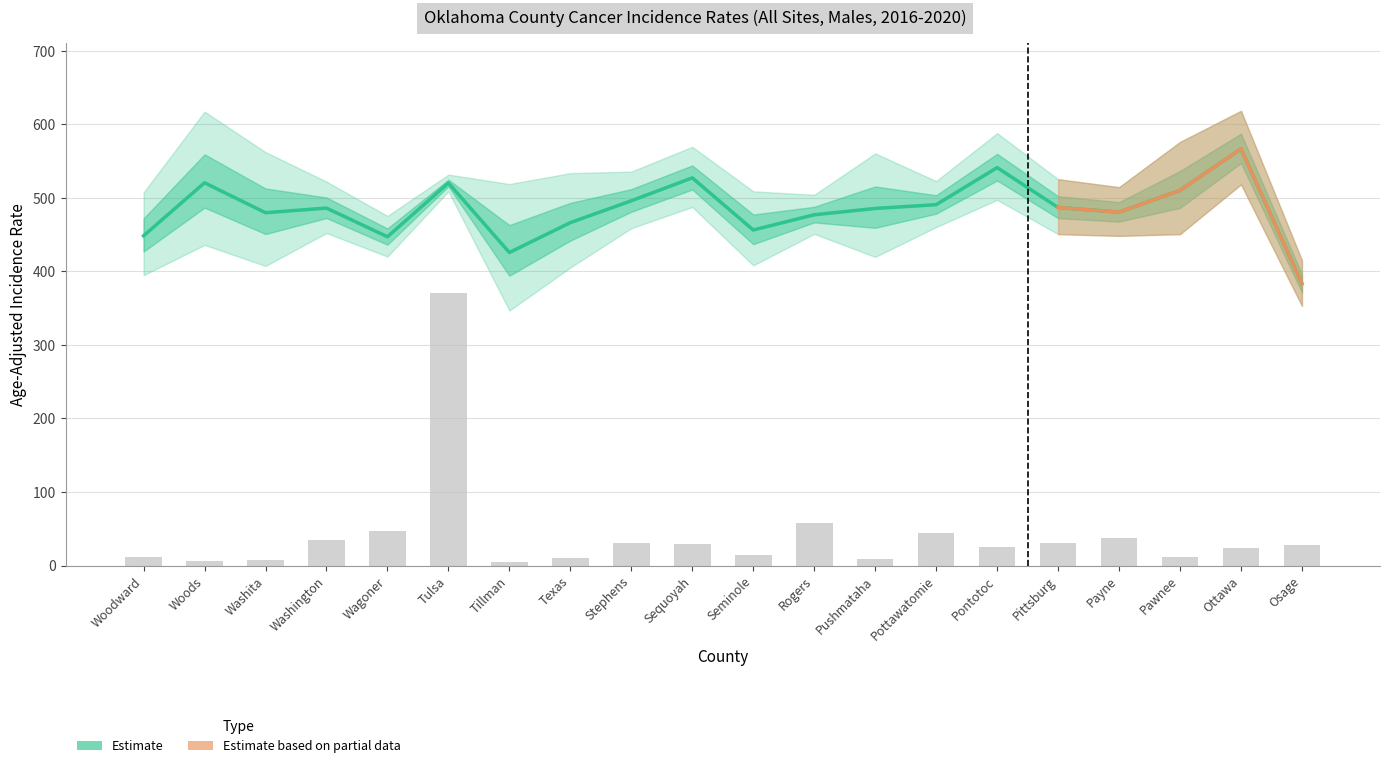

Read the value at Payne.

480.5